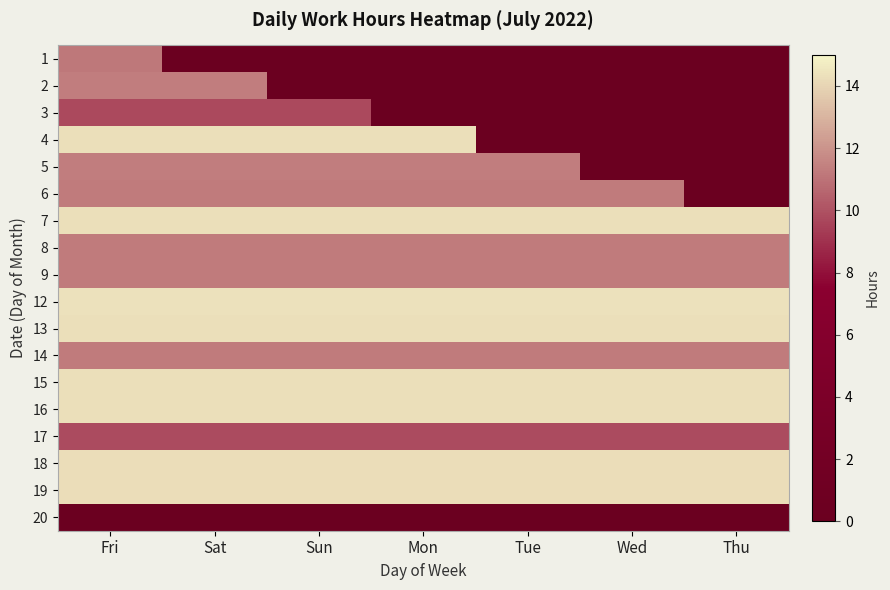

Reading left to right, transcribe all the data shown in this chart.

1: Fri=11.2	Sat=0.0	Sun=0.0	Mon=0.0	Tue=0.0	Wed=0.0	Thu=0.0
2: Fri=11.3	Sat=11.3	Sun=0.0	Mon=0.0	Tue=0.0	Wed=0.0	Thu=0.0
3: Fri=9.8	Sat=9.8	Sun=9.8	Mon=0.0	Tue=0.0	Wed=0.0	Thu=0.0
4: Fri=14.3	Sat=14.3	Sun=14.3	Mon=14.3	Tue=0.0	Wed=0.0	Thu=0.0
5: Fri=11.3	Sat=11.3	Sun=11.3	Mon=11.3	Tue=11.3	Wed=0.0	Thu=0.0
6: Fri=11.3	Sat=11.3	Sun=11.3	Mon=11.3	Tue=11.3	Wed=11.3	Thu=0.0
7: Fri=14.3	Sat=14.3	Sun=14.3	Mon=14.3	Tue=14.3	Wed=14.3	Thu=14.3
8: Fri=11.3	Sat=11.3	Sun=11.3	Mon=11.3	Tue=11.3	Wed=11.3	Thu=11.3
9: Fri=11.3	Sat=11.3	Sun=11.3	Mon=11.3	Tue=11.3	Wed=11.3	Thu=11.3
12: Fri=14.4	Sat=14.4	Sun=14.4	Mon=14.4	Tue=14.4	Wed=14.4	Thu=14.4
13: Fri=14.3	Sat=14.3	Sun=14.3	Mon=14.3	Tue=14.3	Wed=14.3	Thu=14.3
14: Fri=11.3	Sat=11.3	Sun=11.3	Mon=11.3	Tue=11.3	Wed=11.3	Thu=11.3
15: Fri=14.3	Sat=14.3	Sun=14.3	Mon=14.3	Tue=14.3	Wed=14.3	Thu=14.3
16: Fri=14.3	Sat=14.3	Sun=14.3	Mon=14.3	Tue=14.3	Wed=14.3	Thu=14.3
17: Fri=9.8	Sat=9.8	Sun=9.8	Mon=9.8	Tue=9.8	Wed=9.8	Thu=9.8
18: Fri=14.2	Sat=14.2	Sun=14.2	Mon=14.2	Tue=14.2	Wed=14.2	Thu=14.2
19: Fri=14.3	Sat=14.3	Sun=14.3	Mon=14.3	Tue=14.3	Wed=14.3	Thu=14.3
20: Fri=0.0	Sat=0.0	Sun=0.0	Mon=0.0	Tue=0.0	Wed=0.0	Thu=0.0